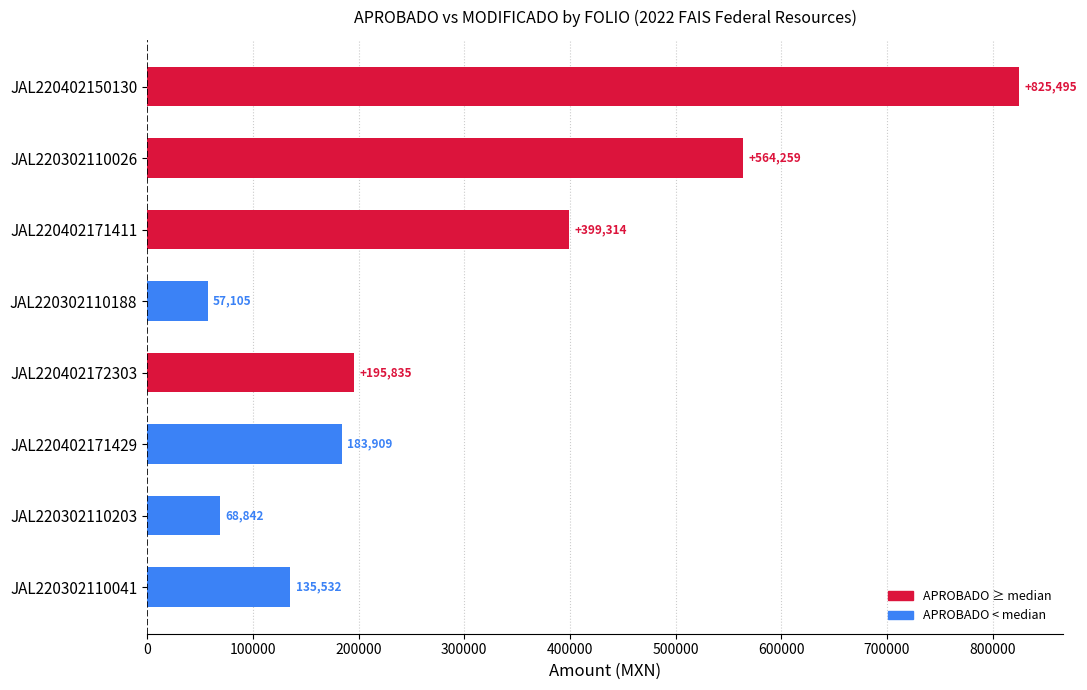

What is the average value?

303786.4